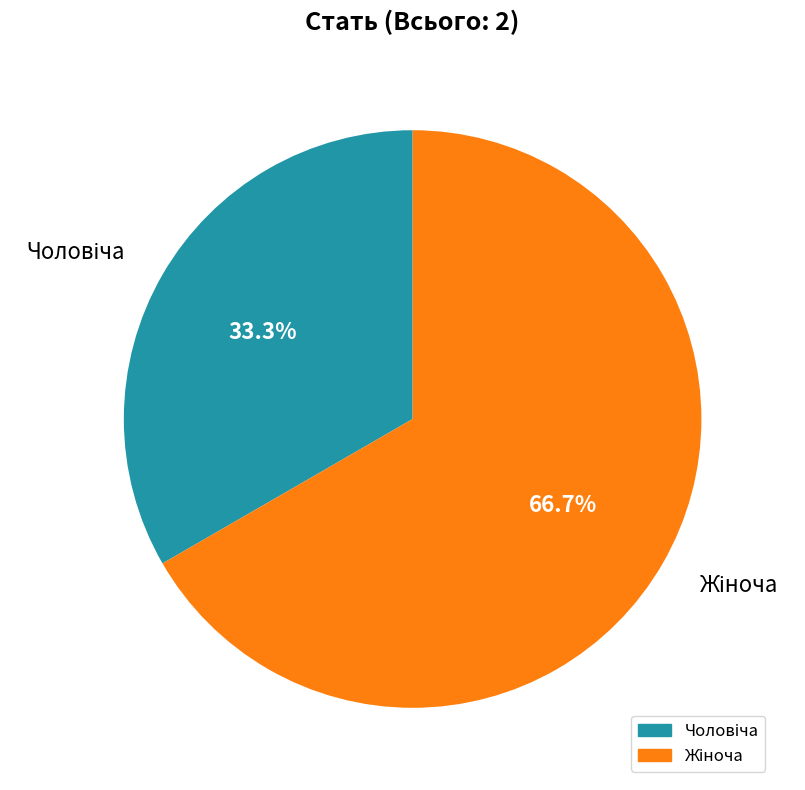

Does any single category account for the majority?

Yes